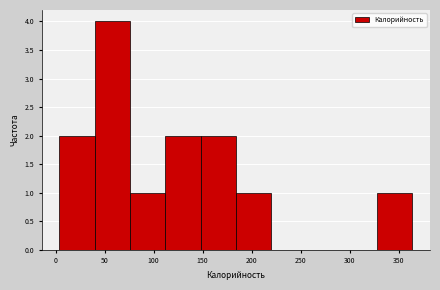

Reading left to right, list every bar in this chart as the range it spans on the x-axis followed by its height. Neither the bar edges nor the heights are printed on the chart, so give them approximately, as read against the axes.

4 to 40: 2
40 to 76: 4
76 to 112: 1
112 to 148: 2
148 to 184: 2
184 to 220: 1
220 to 256: 0
256 to 292: 0
292 to 328: 0
328 to 364: 1